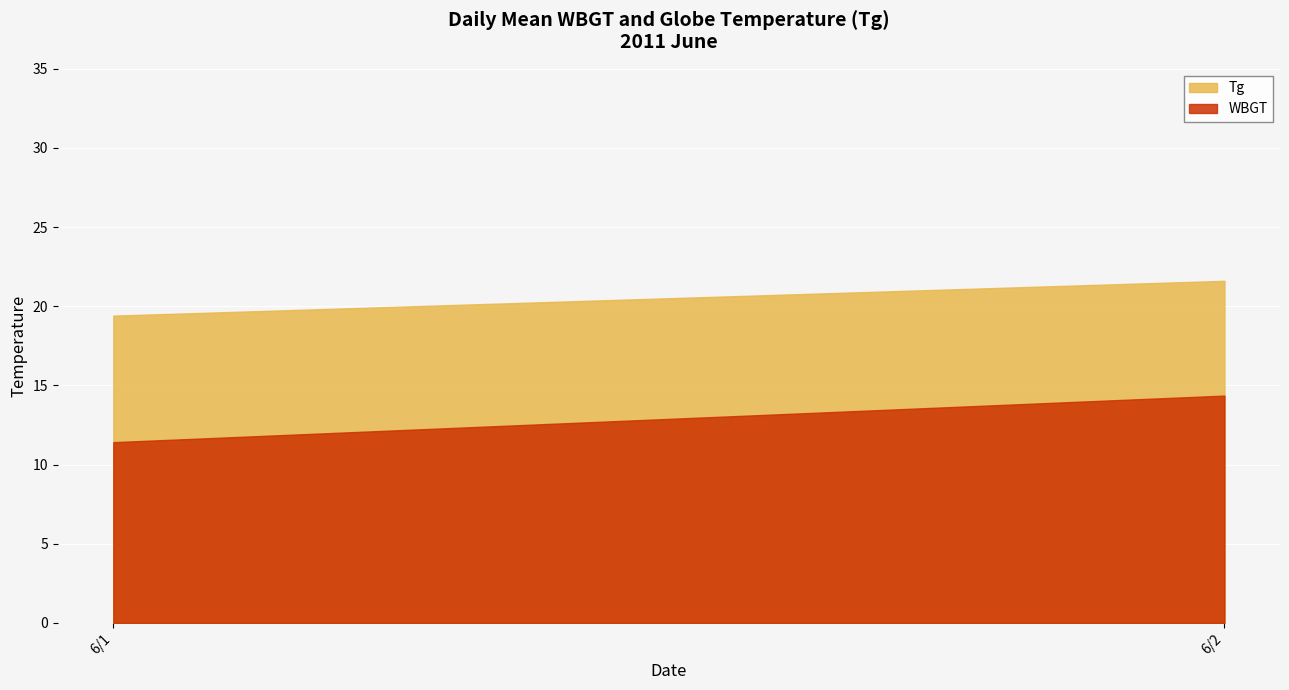

True or false: Tg has a value of 21.6 at 6/2.

True